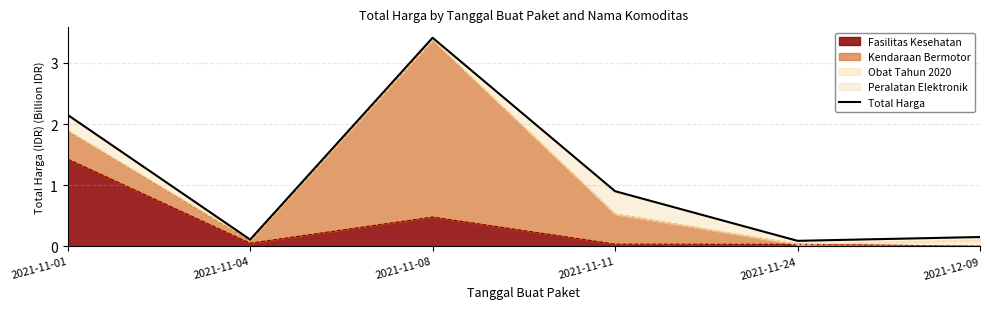

Which category has the lowest value across all series?

2021-11-24